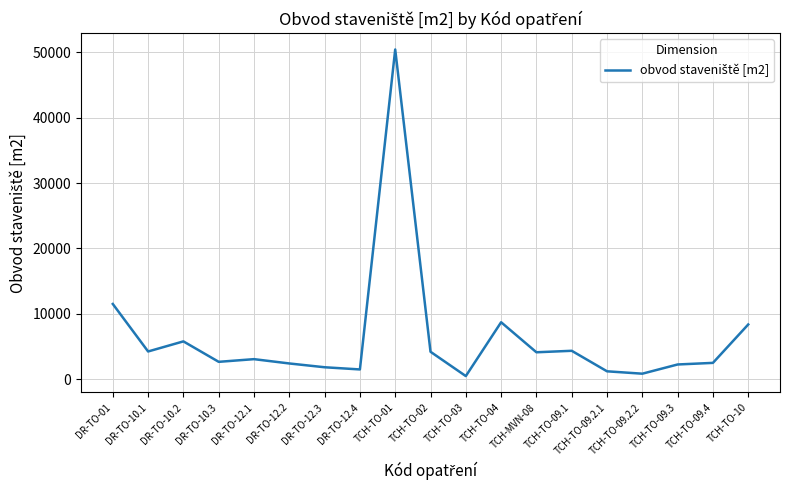

Does the chart have visible grid lines?

Yes